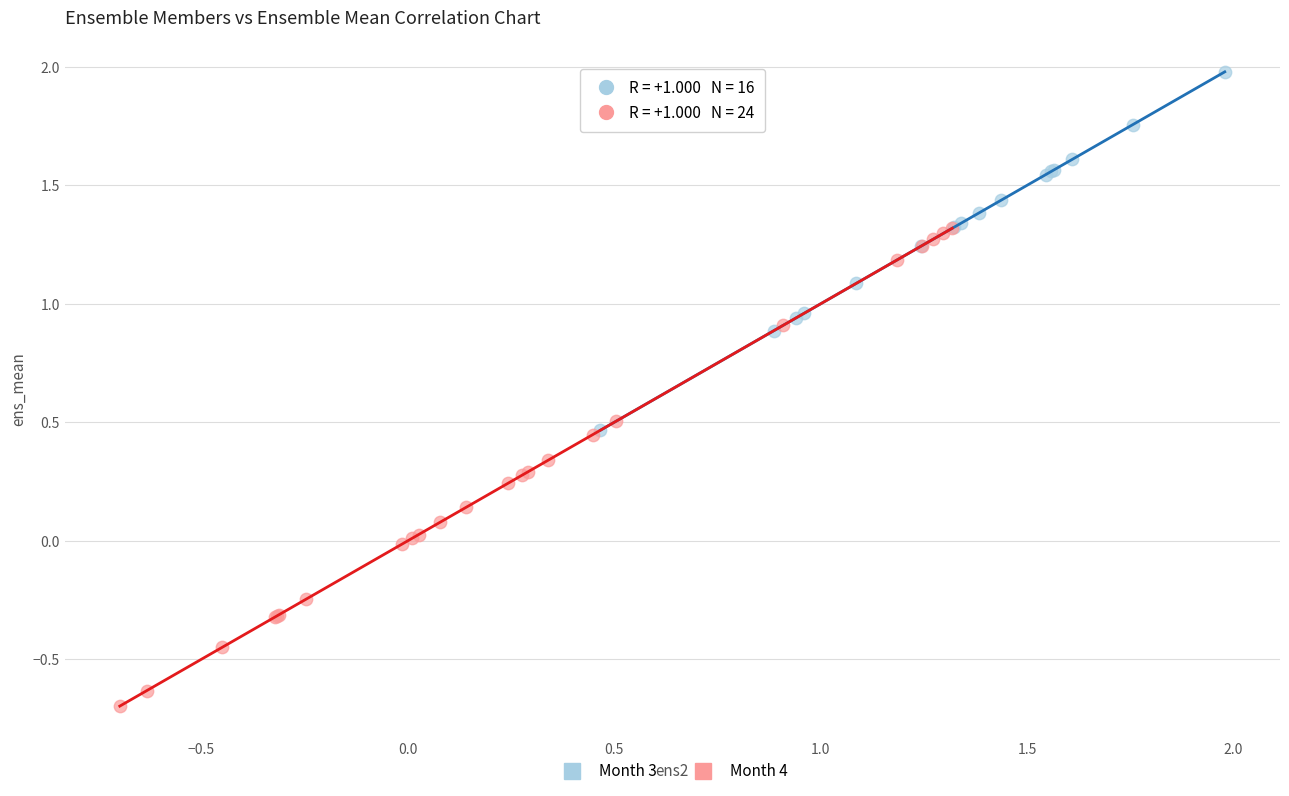

Which series has the largest Y range (max minus min)?

Month 4